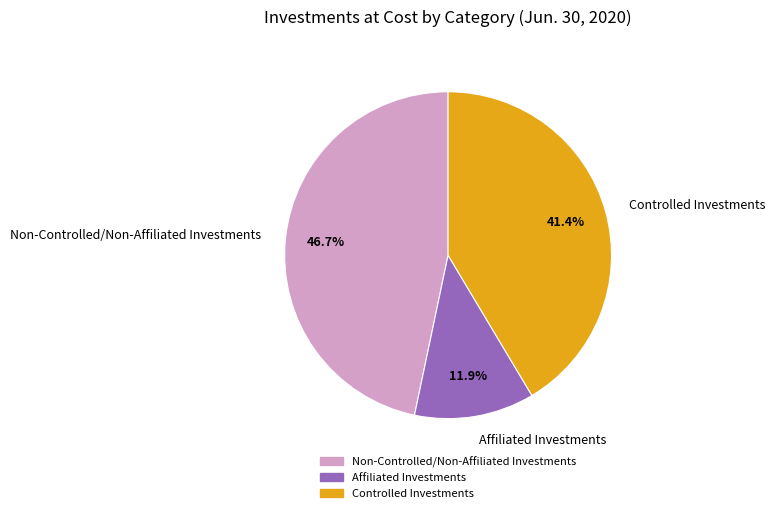

Which category has the biggest portion of the pie?

Non-Controlled/Non-Affiliated Investments